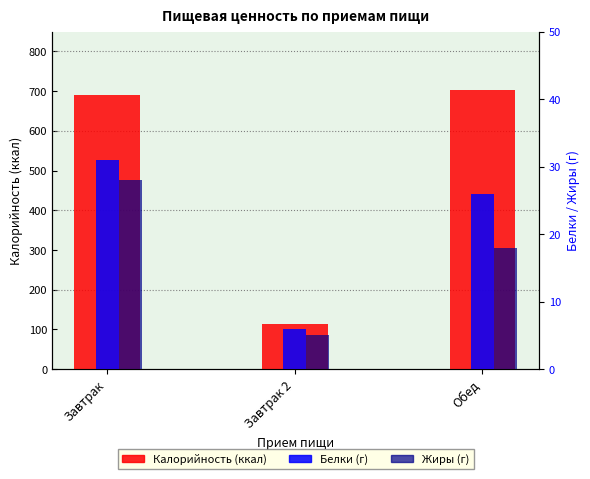

How many data points does each series have?

3